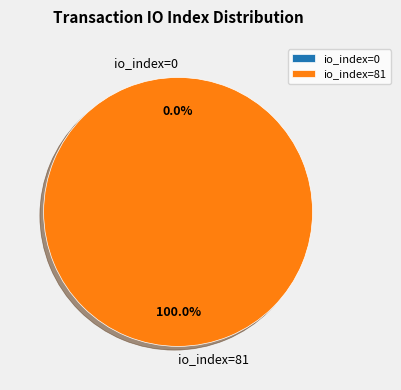

What portion of the pie excludes io_index=0?

100.0%